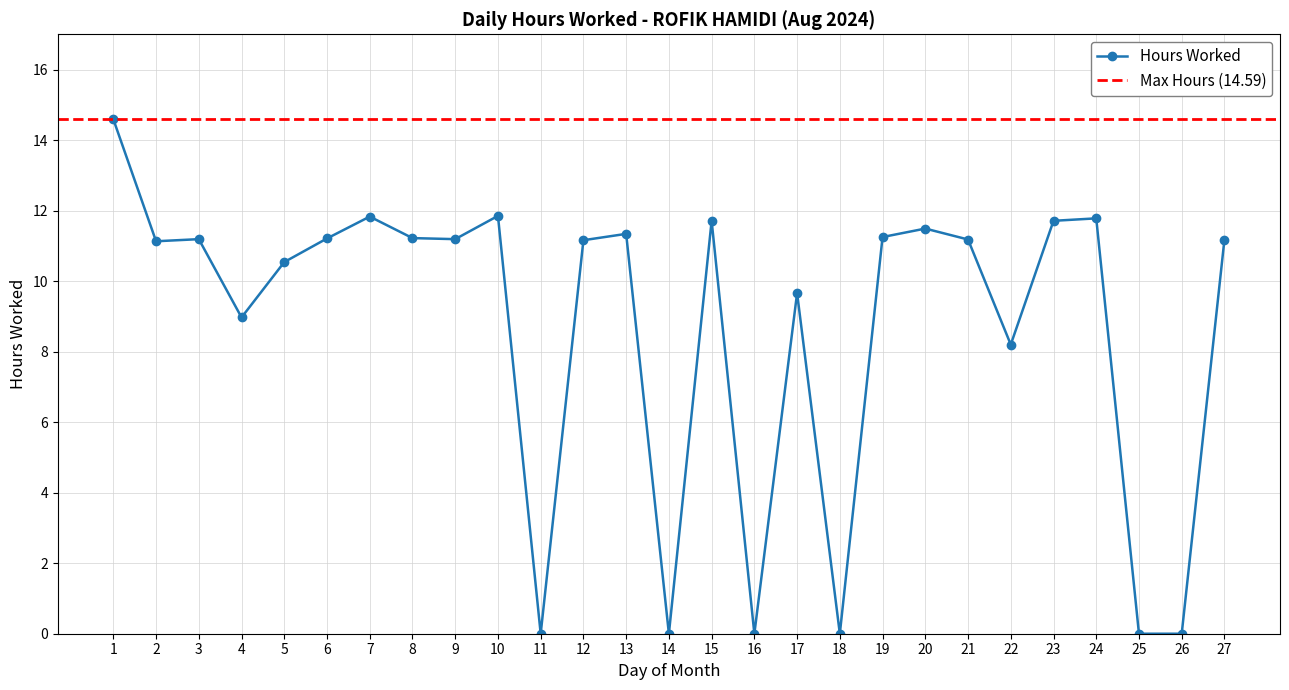

What is the value of the 20th point from the left?

11.5